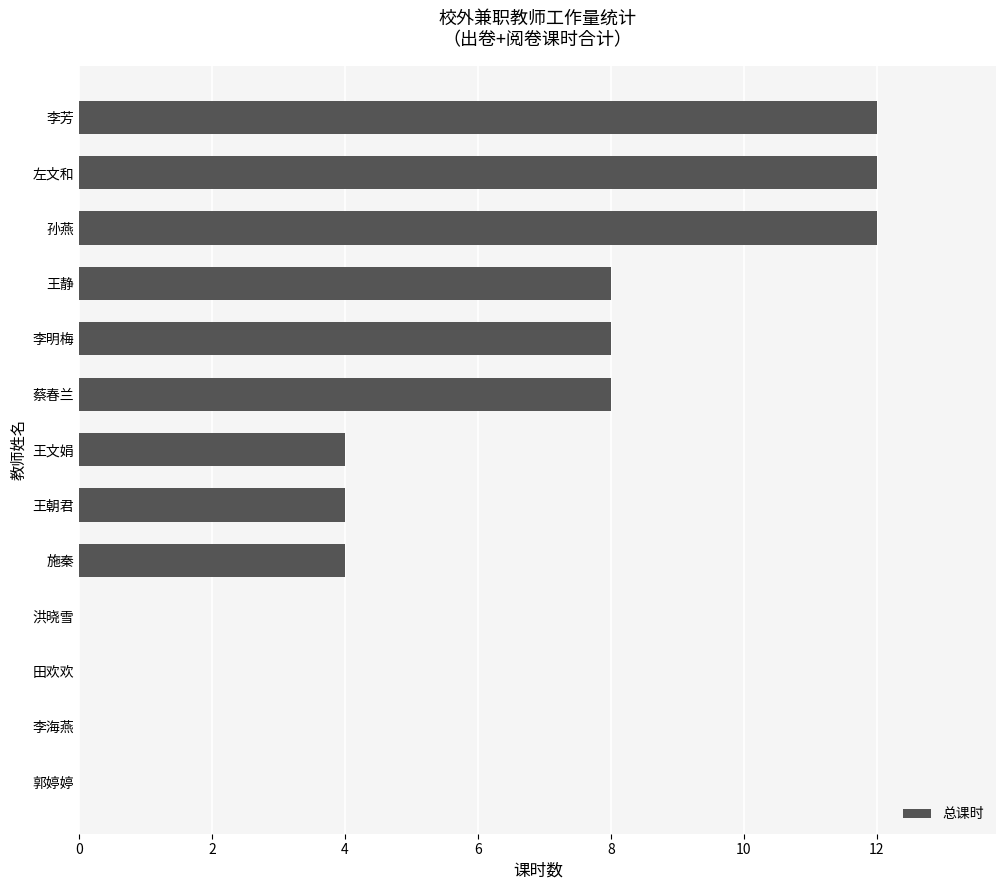

Which has a higher value, 洪晓雪 or 左文和?

左文和